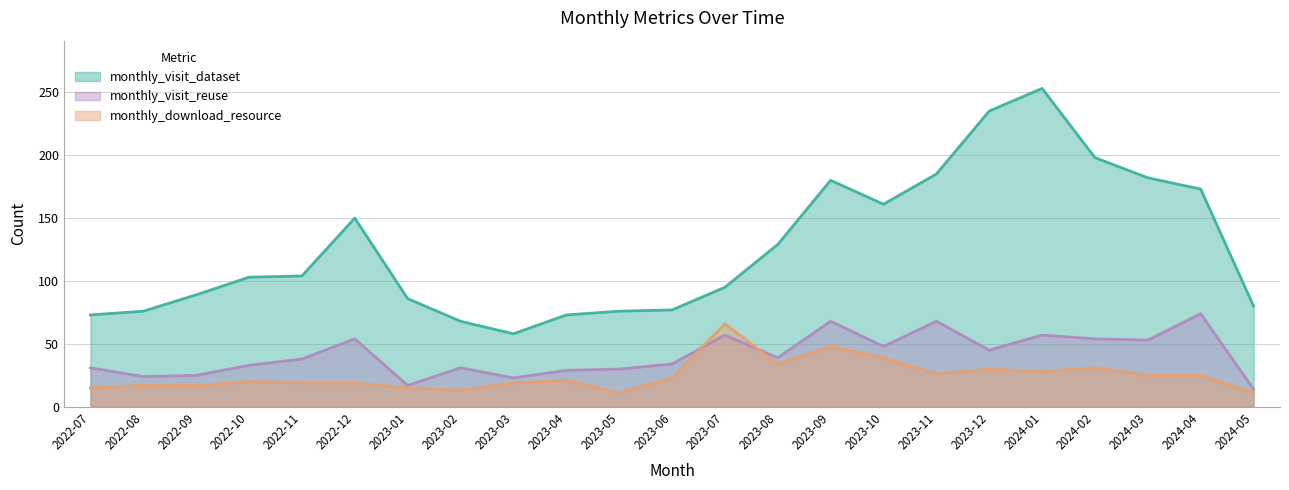

What position from the left is 2023-11?

17